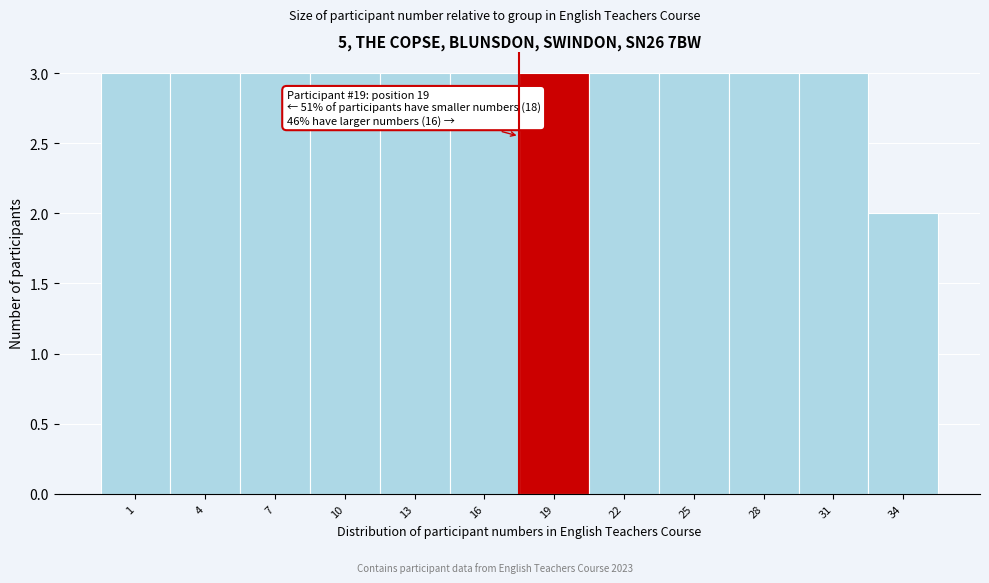

Reading left to right, list all the values displayed in this chart.

3	3	3	3	3	3	3	3	3	3	3	2